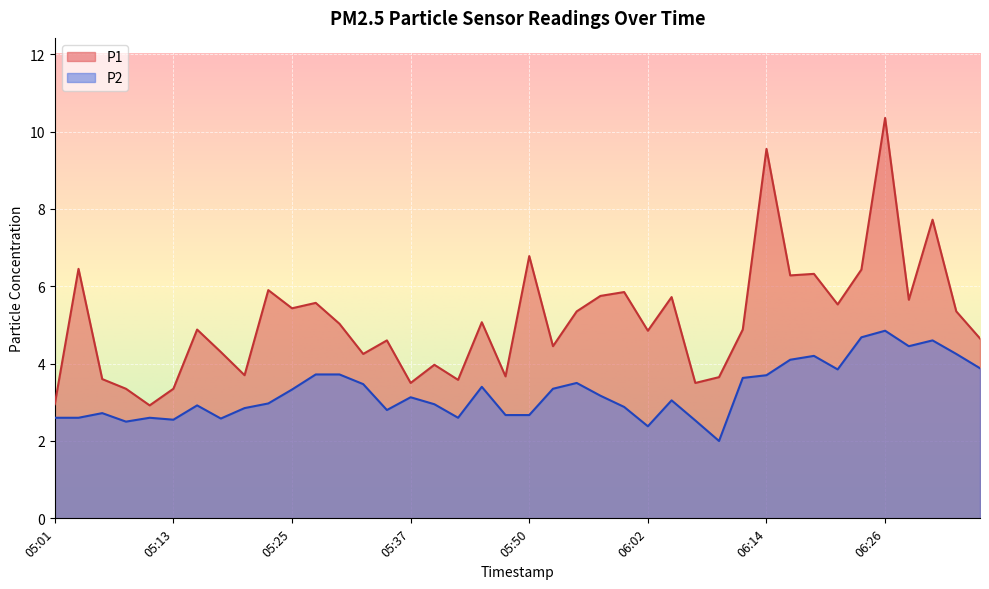

What is the sum of all P1 values?

204.7